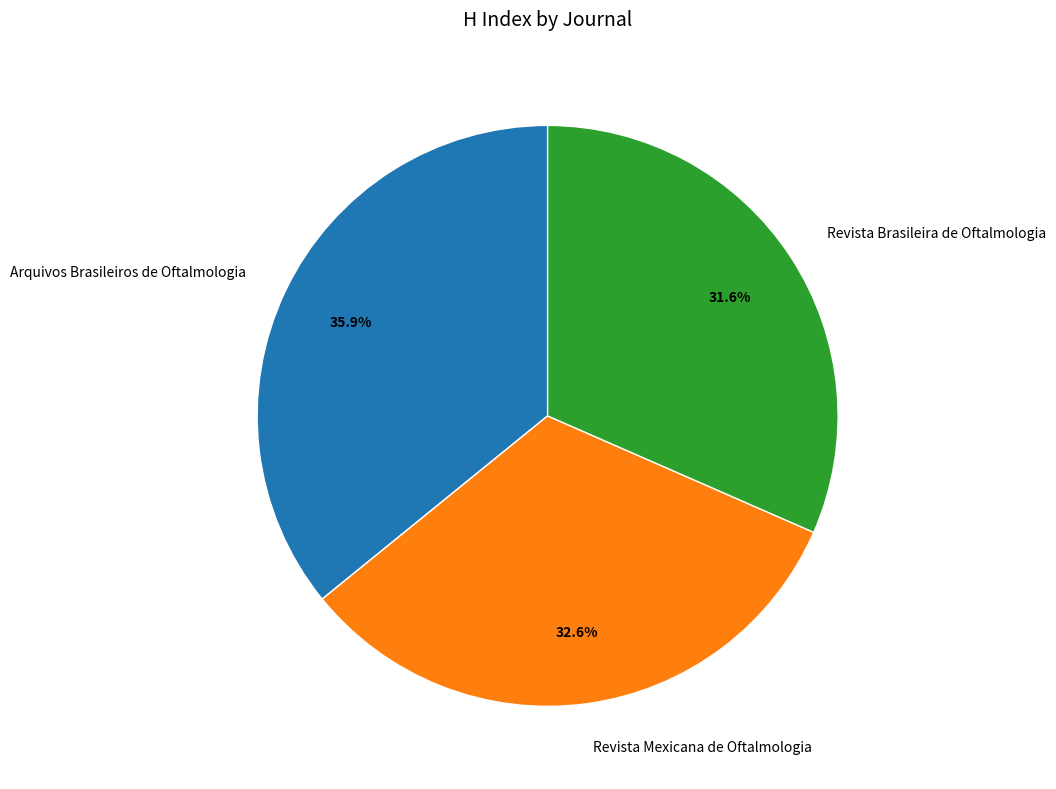

What is the ratio of the value at Arquivos Brasileiros de Oftalmologia to the value at Revista Brasileira de Oftalmologia?

1.1